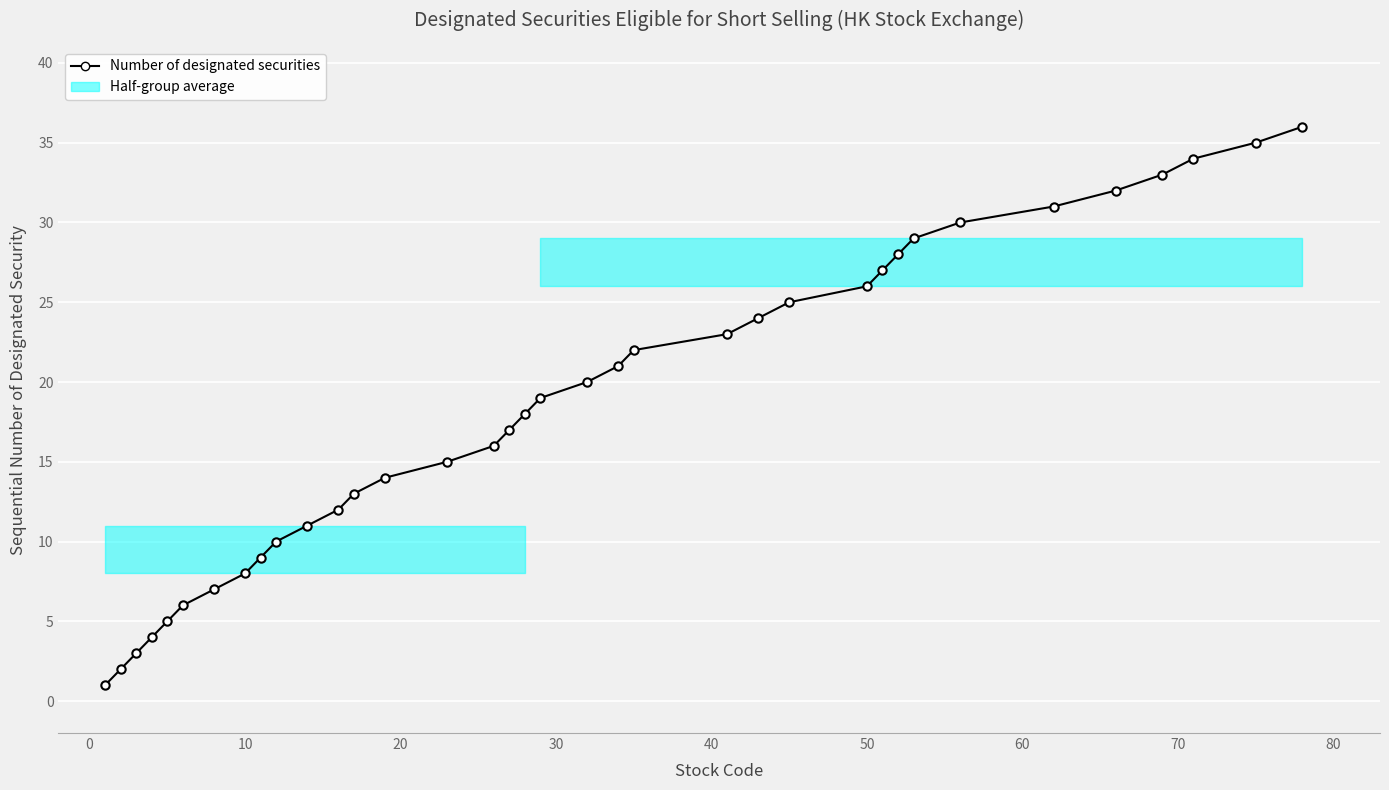

Is this an area chart (filled region under the line)?

No